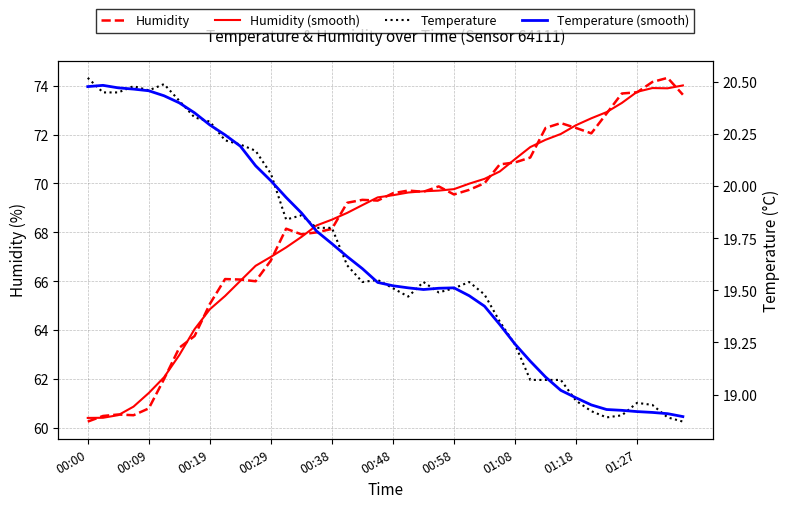

What is the sum of the Temperature (smooth) values at 10 and 15?

40.0